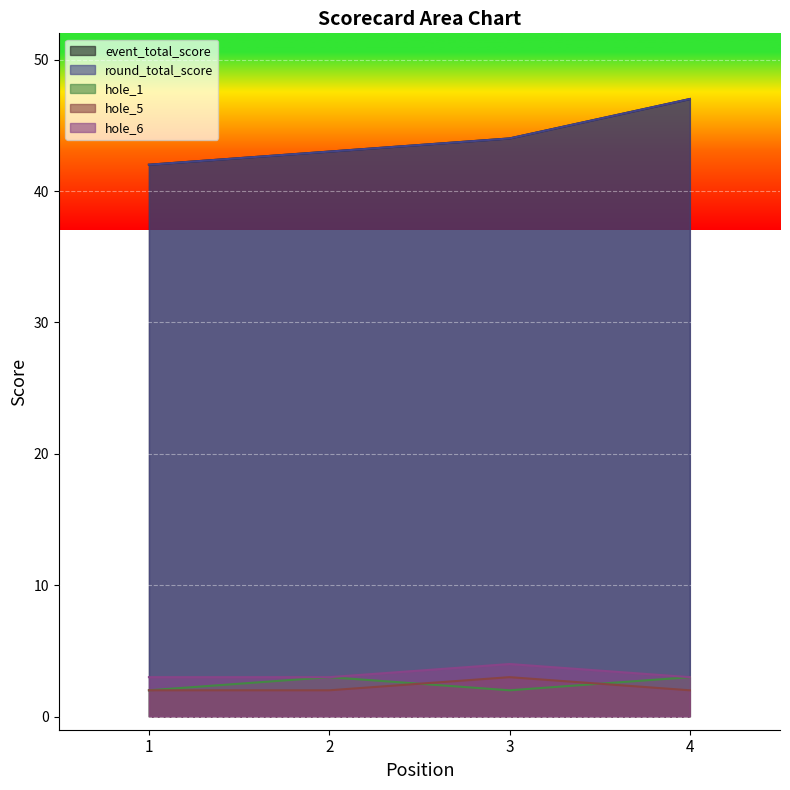

How many data points does each series have?

4